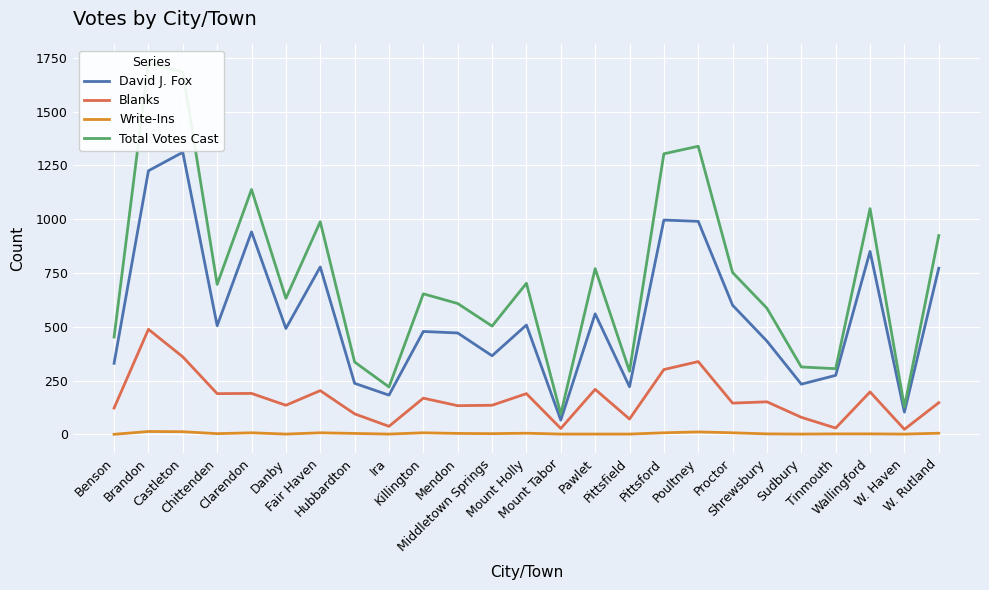

How many distinct data groups are displayed?

4